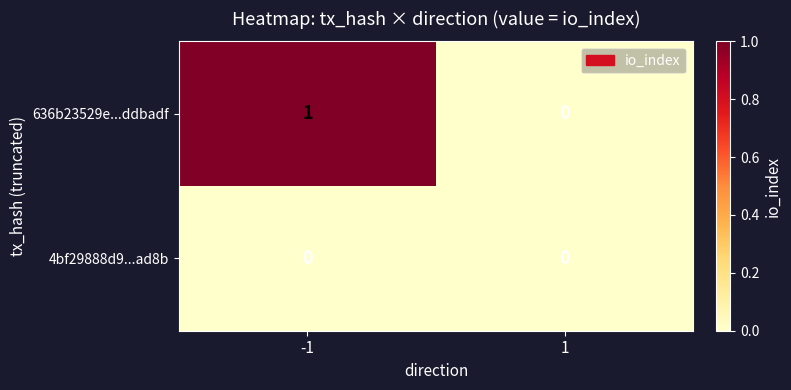

Reading left to right, what are all the values shown in this chart?

636b23529e...ddbadf: -1=1	1=0
4bf29888d9...ad8b: -1=0	1=0